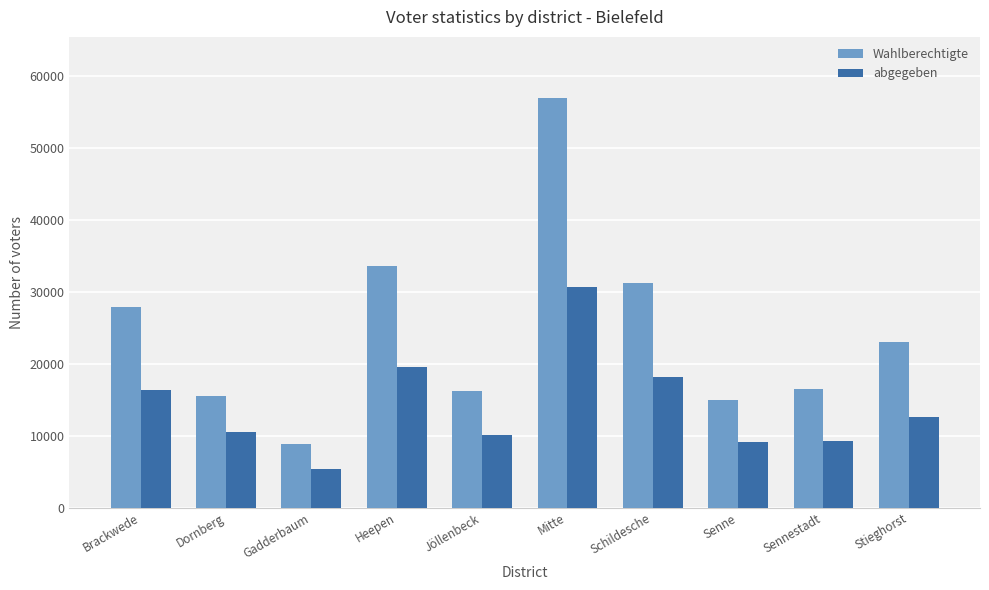

What is the average value of the abgegeben series?

14172